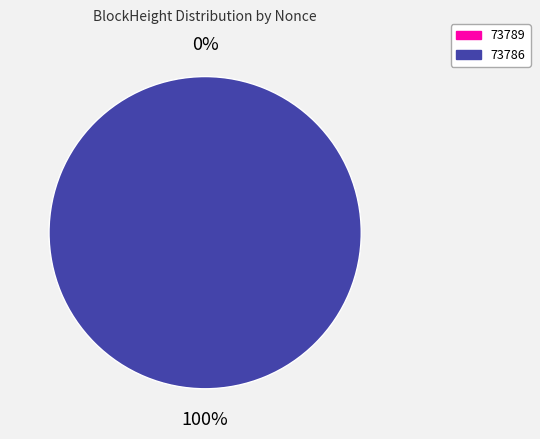

How many slices are in this pie chart?

2